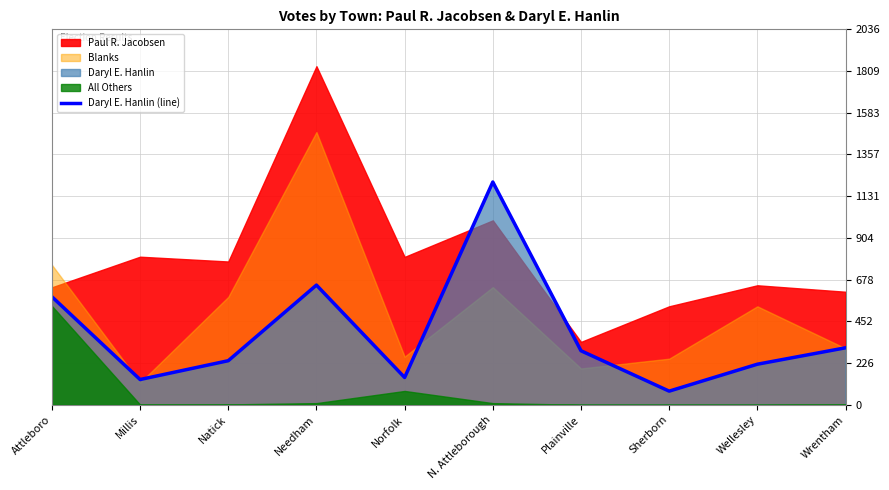

The value of Daryl E. Hanlin (line) at Natick is 352. True or false?

False